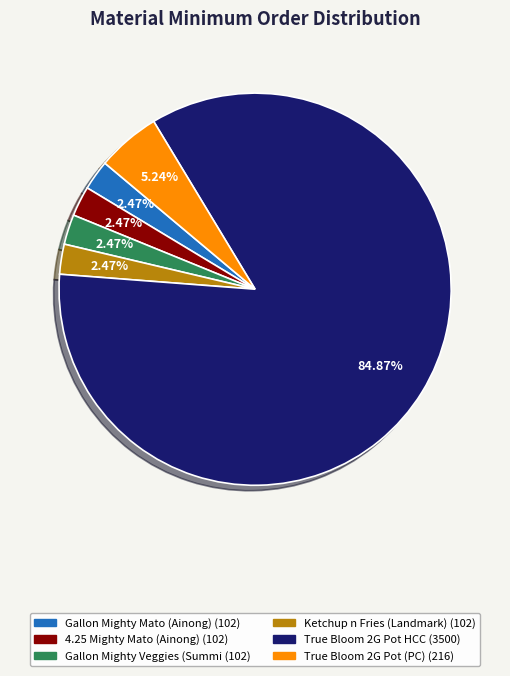

Is there any slice that represents more than half of the pie?

Yes